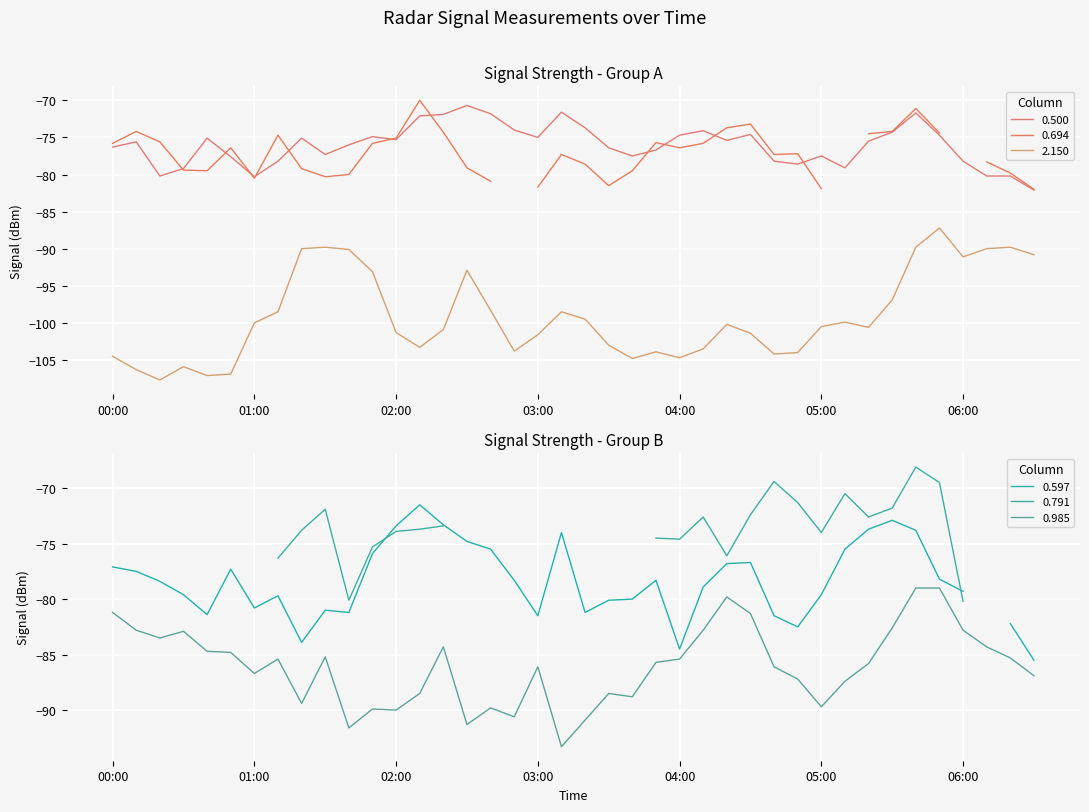

What is the lowest value of the 0.985 series?

-93.3